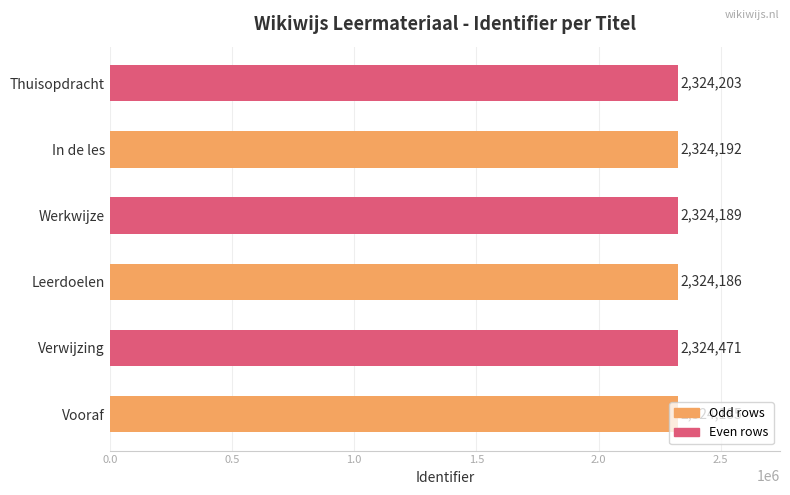

Is it true that the value at Leerdoelen is 2324186?

True